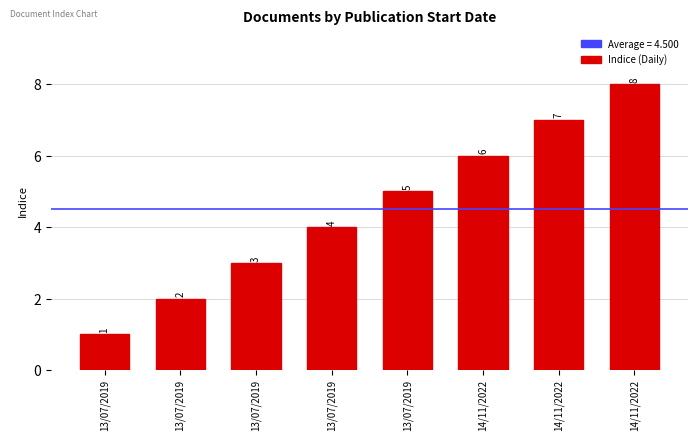

True or false: the data shows 9 at 13/07/2019.

False